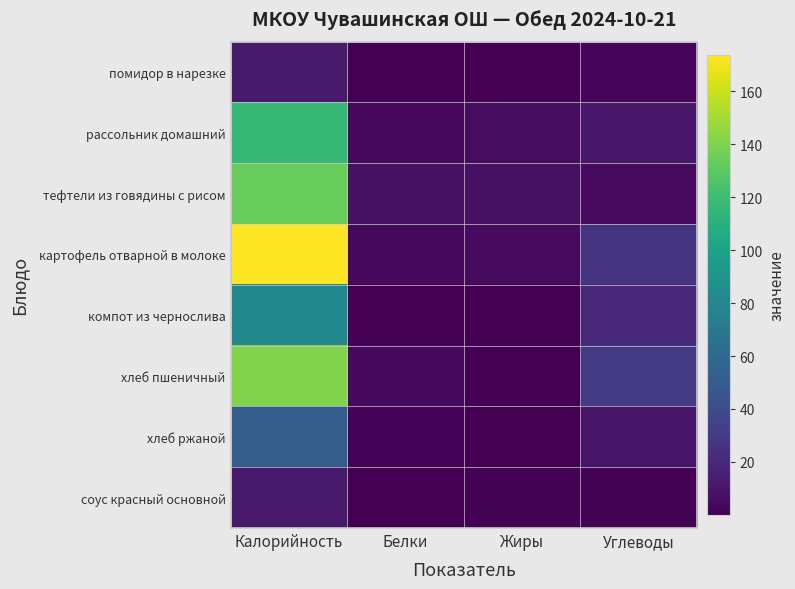

Which series changed the most between Калорийность and Белки?

картофель отварной в молоке